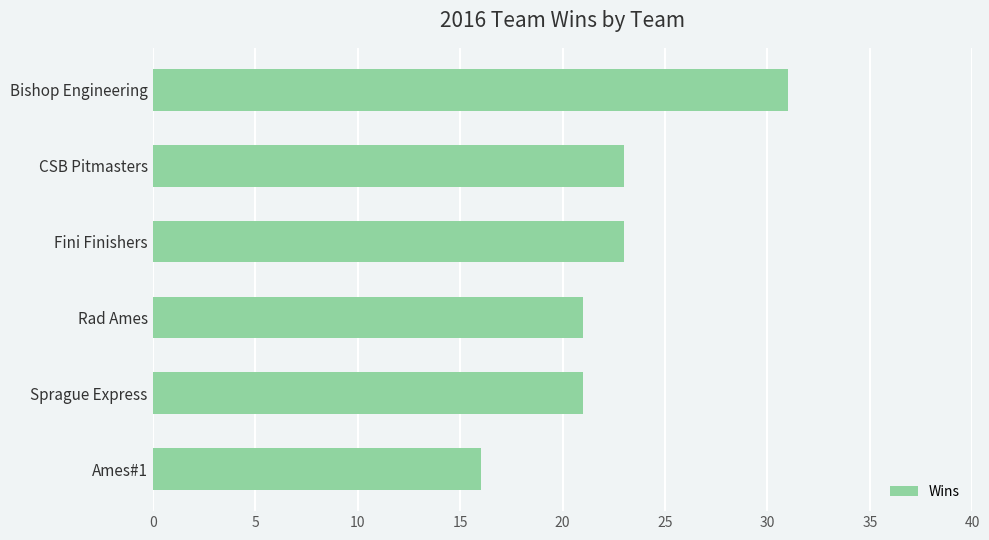

Is it true that the value at Fini Finishers is 23?

True